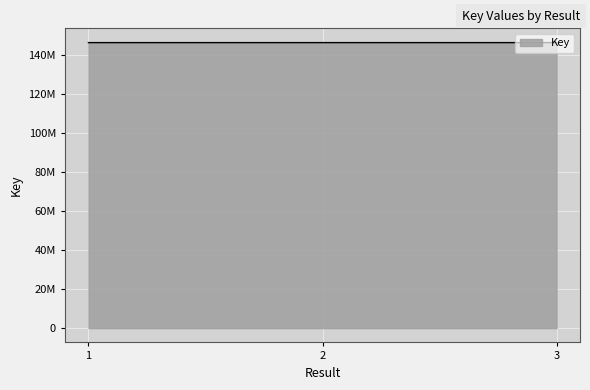

Does the chart have visible grid lines?

Yes